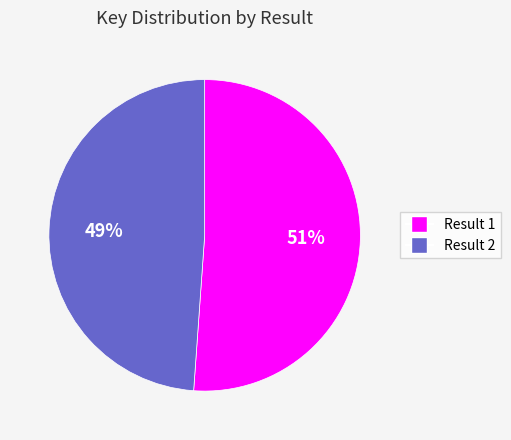

To the nearest percent, what is the average slice percentage?

50%